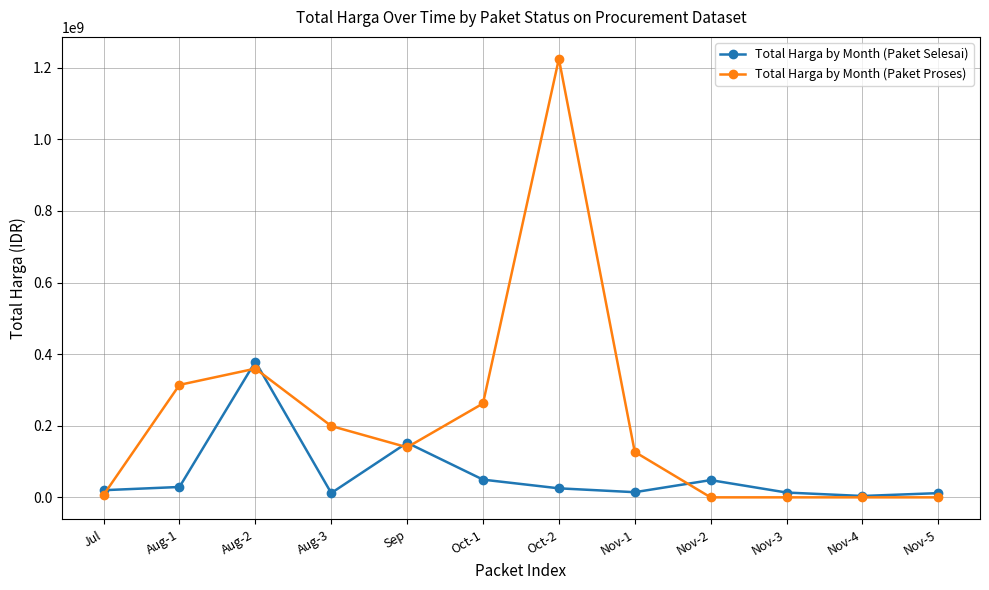

True or false: Total Harga by Month (Paket Proses) has more than 0 interior local peaks.

True